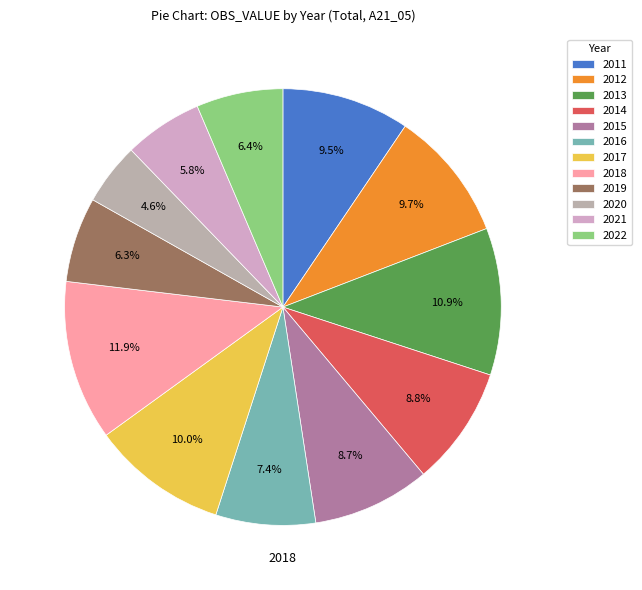

Combined, what portion of the pie is 2013 and 2012?

20.6%